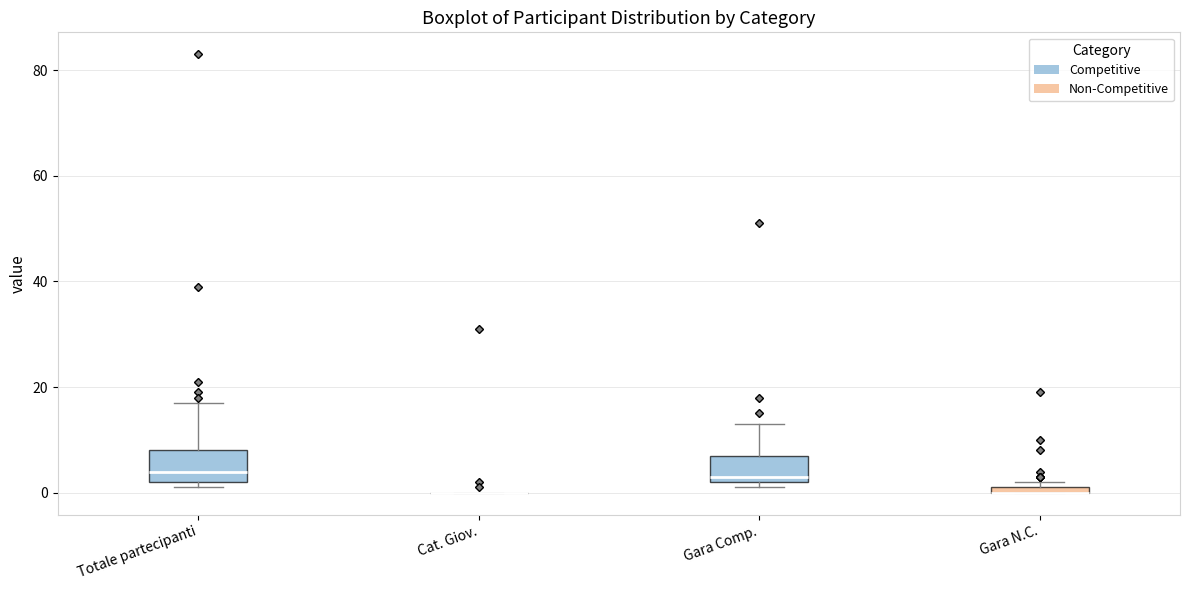

Where does the upper whisker of the box for Totale partecipanti end on the y-axis? The values are not printed on the chart, so give them approximately, as read against the axis.

18